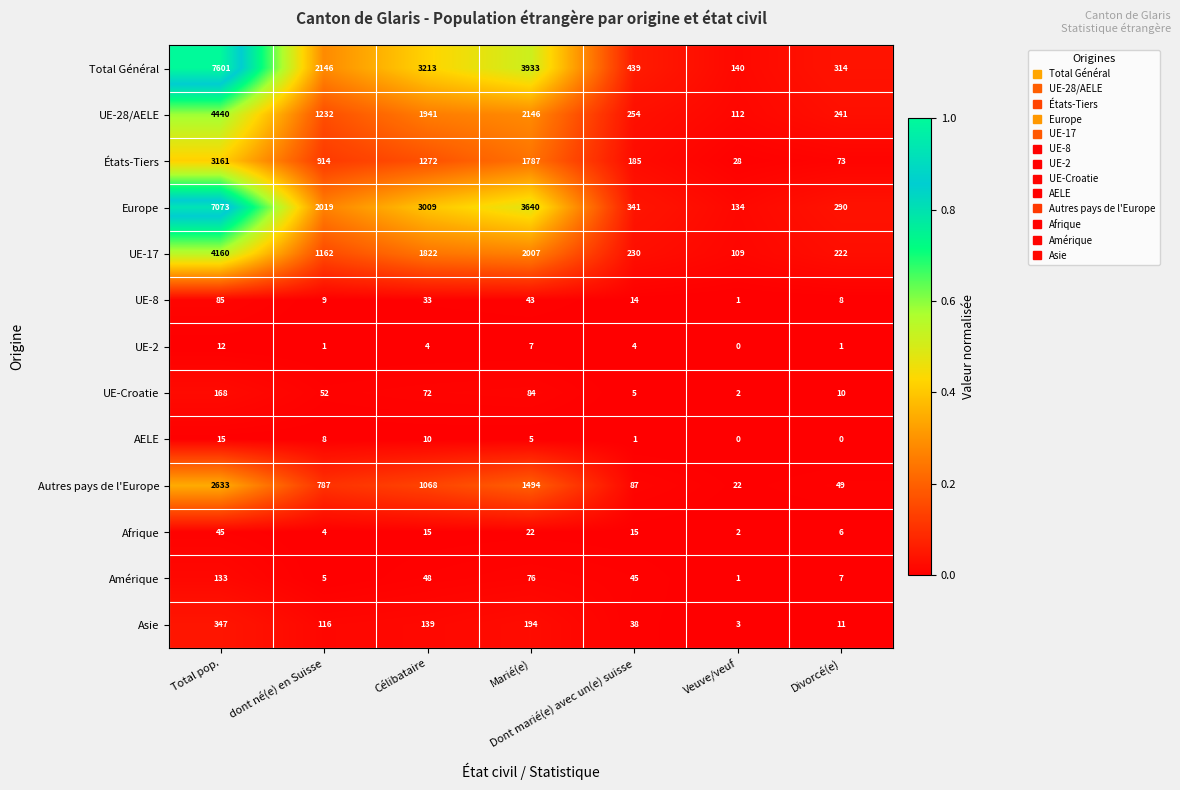

Which category has the lowest value in the Amérique series?

Veuve/veuf